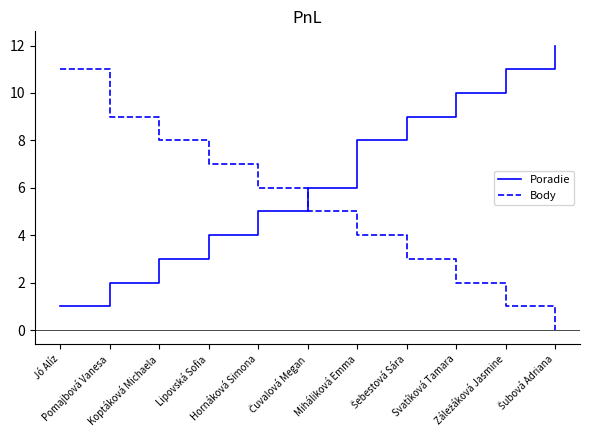

What is the maximum value for Poradie?

12